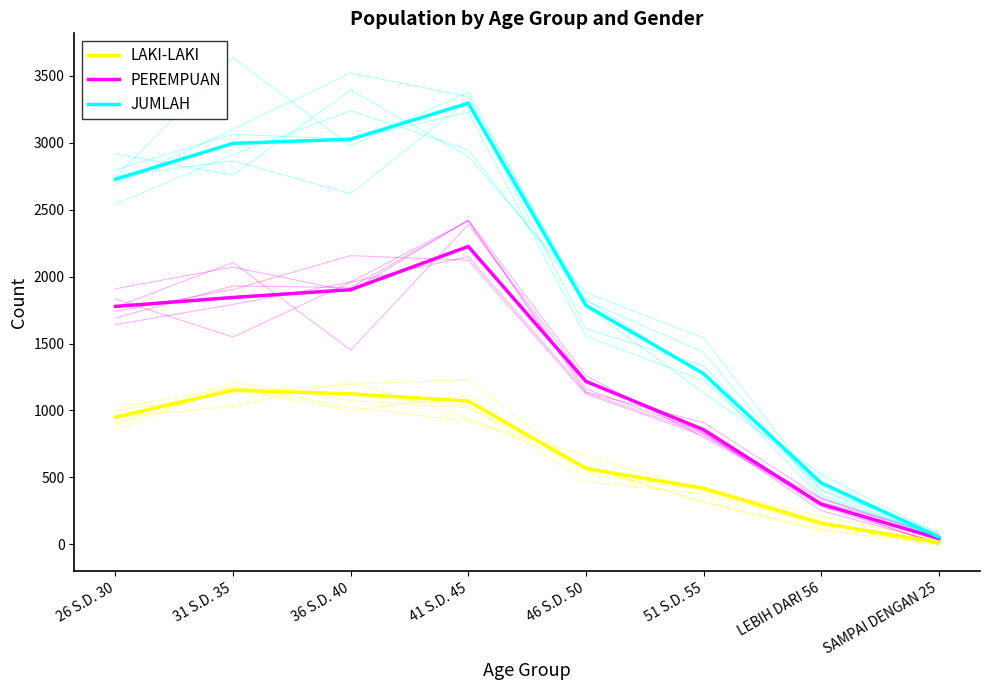

List the series in order of their overall mean, highest first.

JUMLAH, PEREMPUAN, LAKI-LAKI